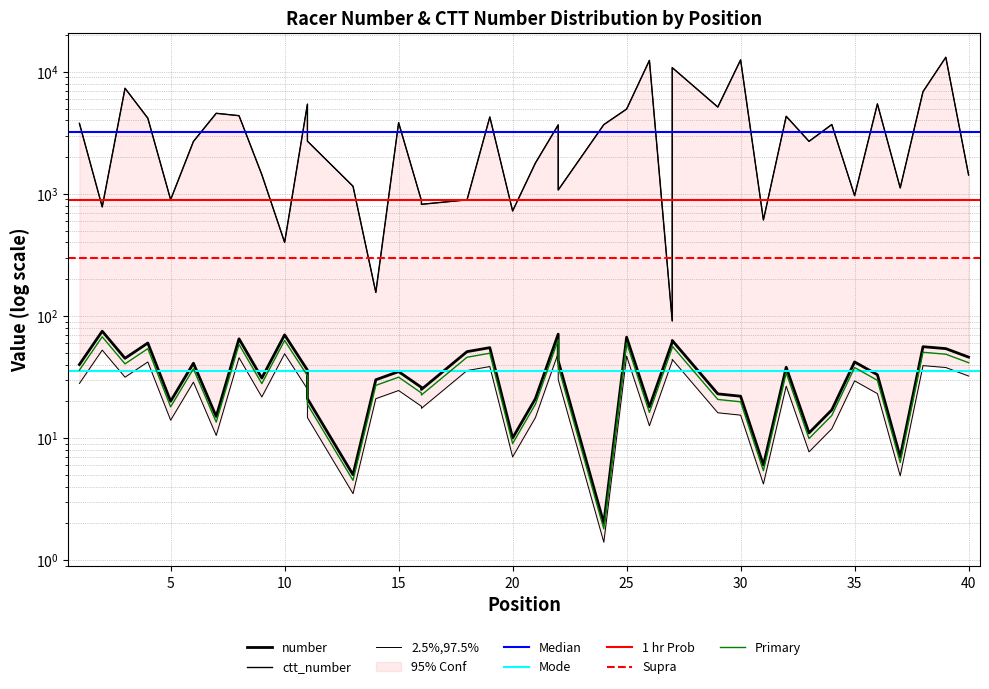

True or false: number and ctt_number cross at least once.

False